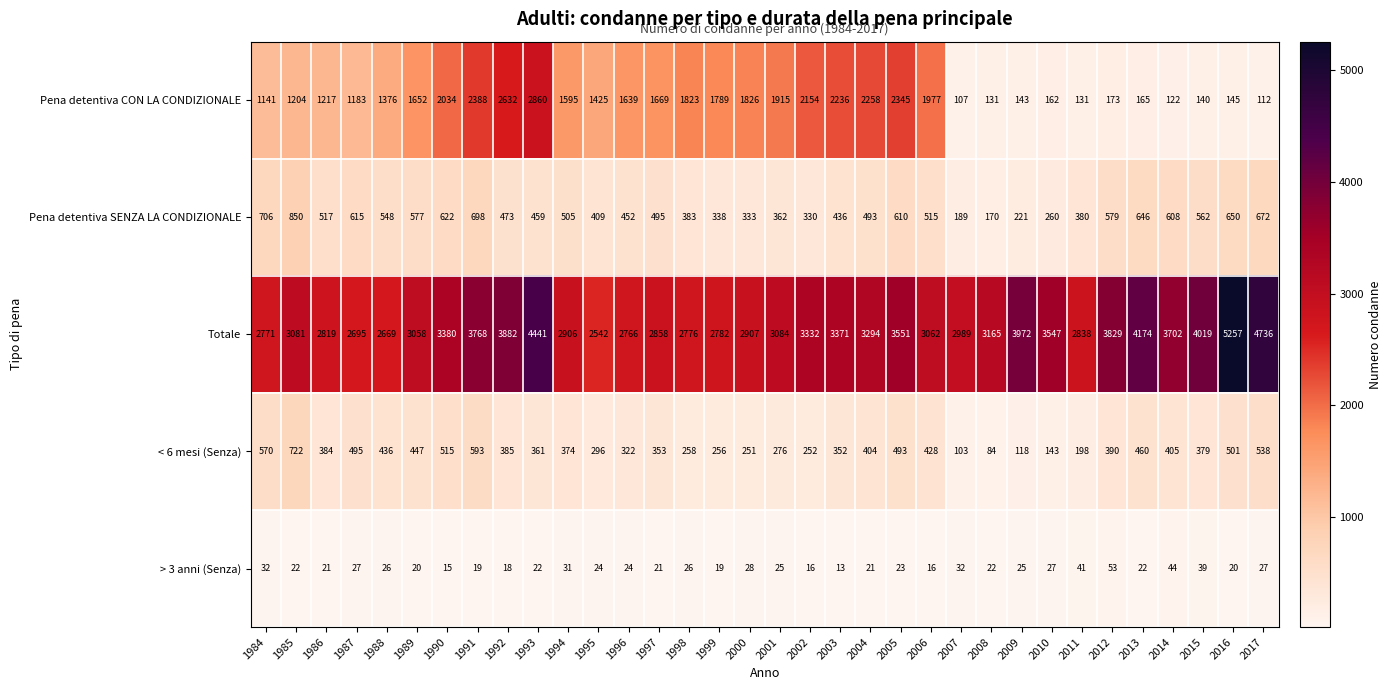

At how many categories does at least one series exceed 2414?

34